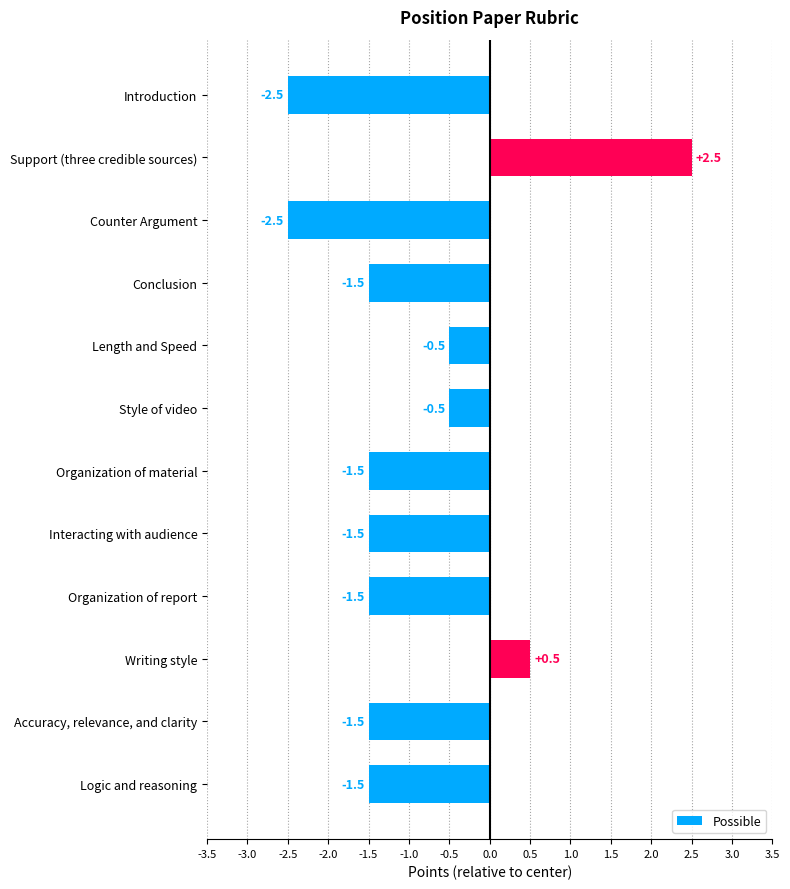

The chart shows a value of -1.5 at Organization of report. True or false?

True